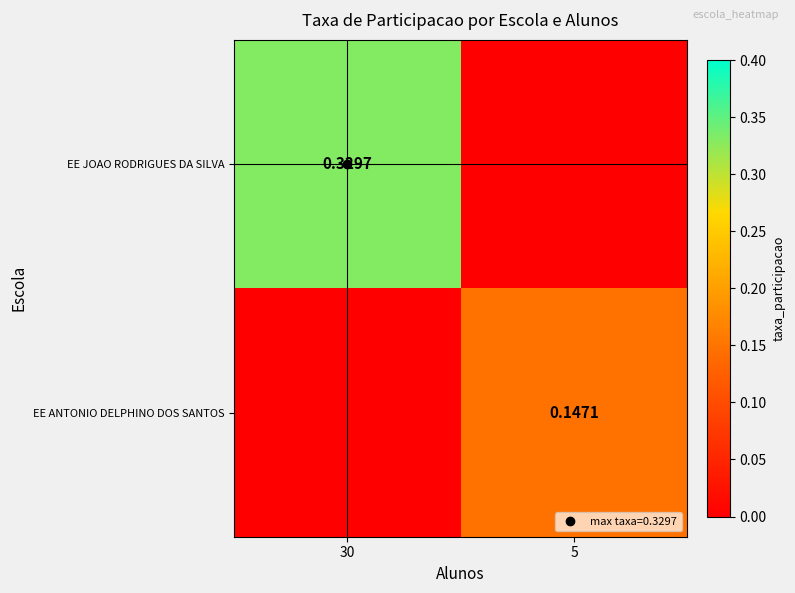

What is the difference between the highest and lowest values at 5?

0.1